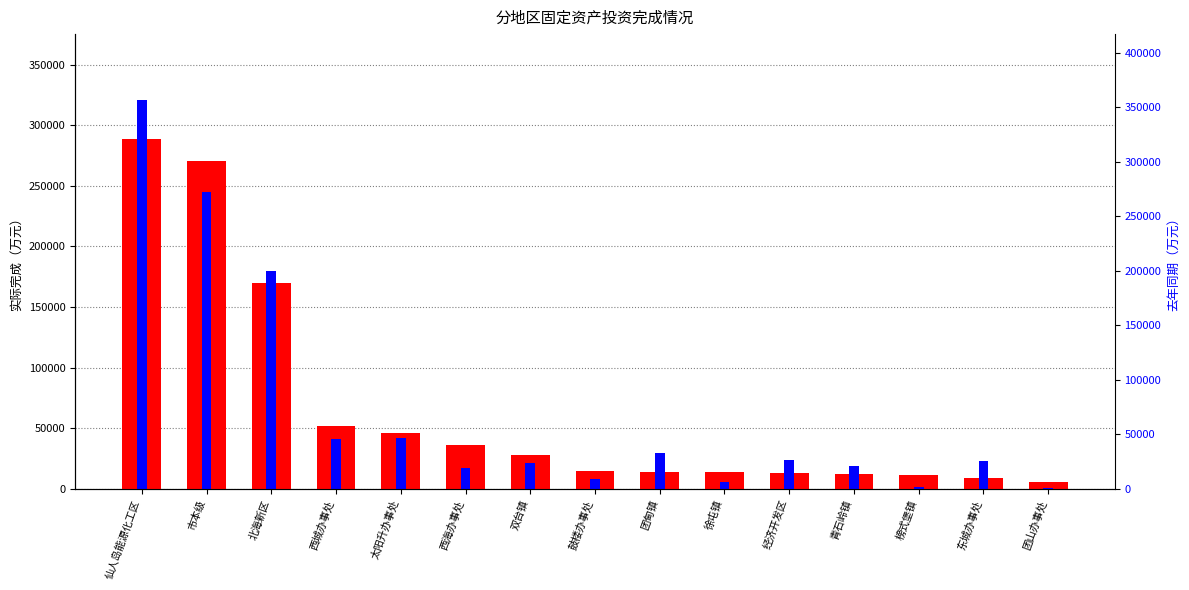

What is the sum of the 实际完成 values at 北海新区 and 榜式堡镇?

181249